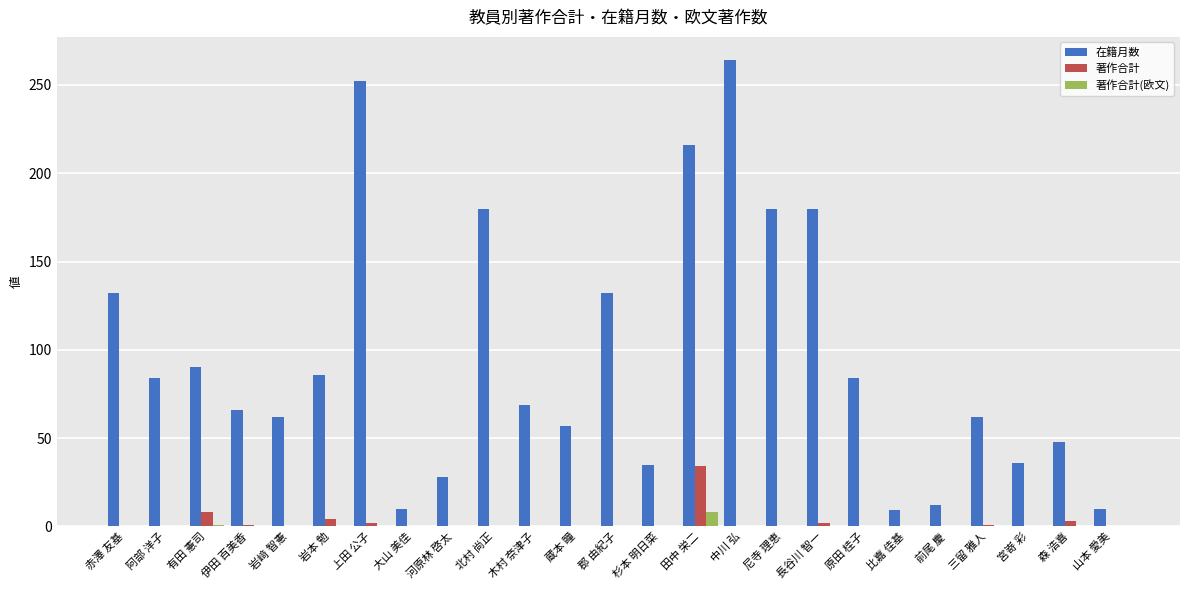

Count the number of categories in the chart.

25